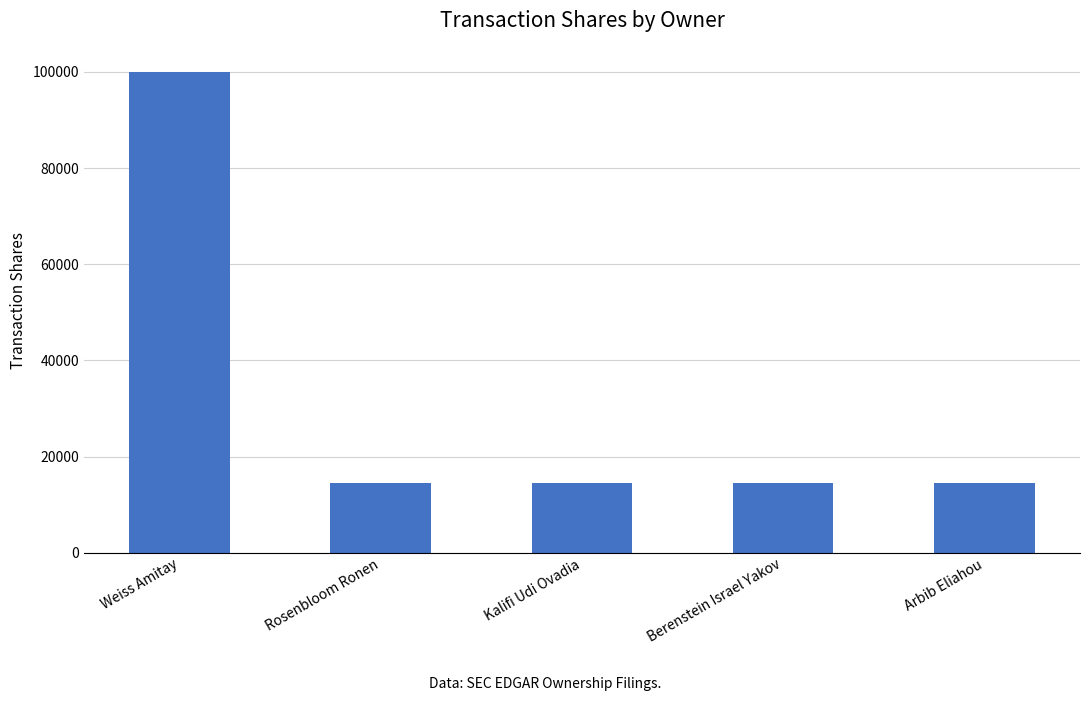

What is the difference between the maximum and minimum values?

85500